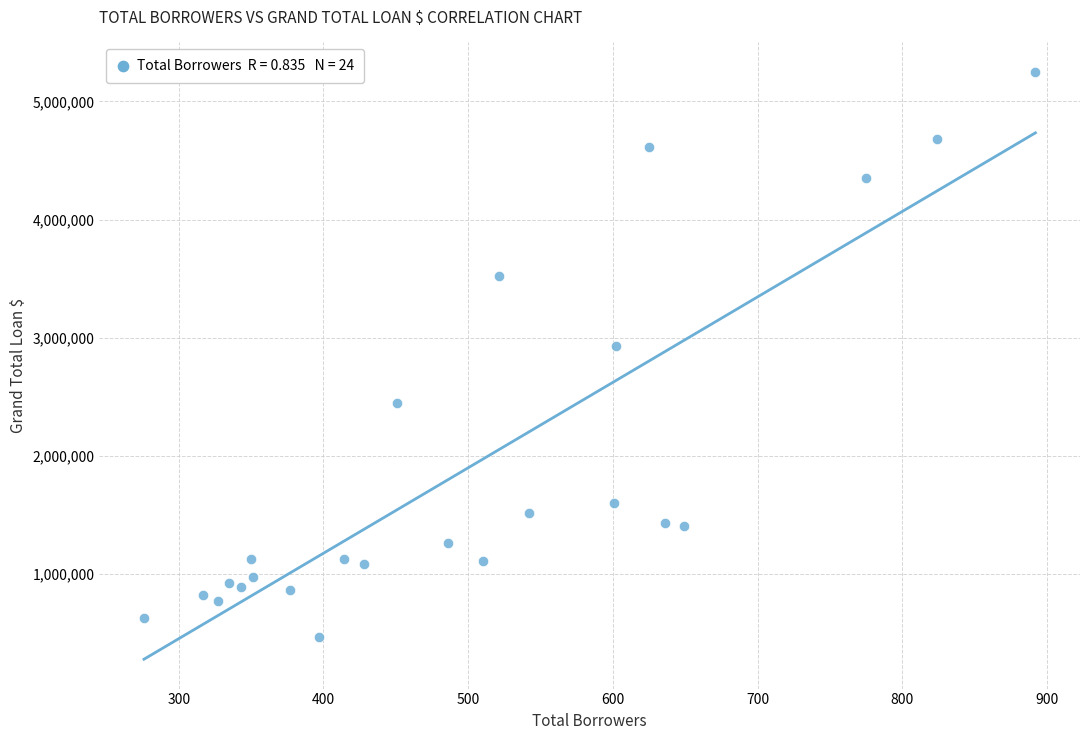

What is the range of X values (max minus min)?

616